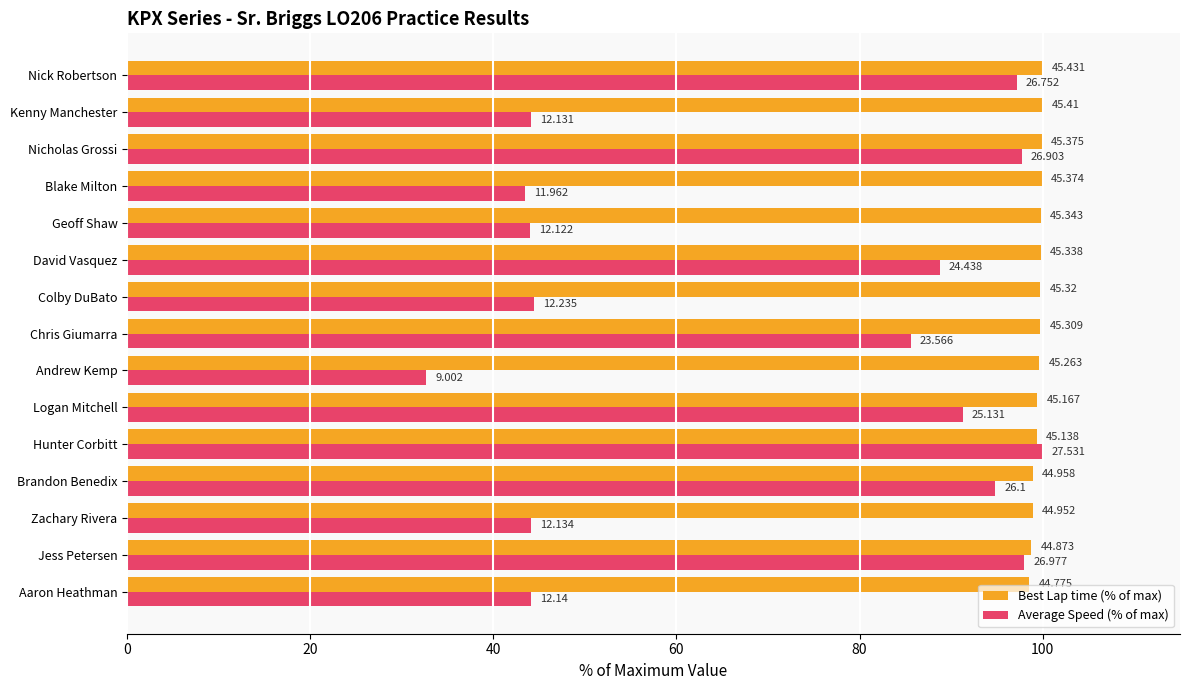

What are all the series names shown in the legend?

Best Lap time (% of max), Average Speed (% of max)